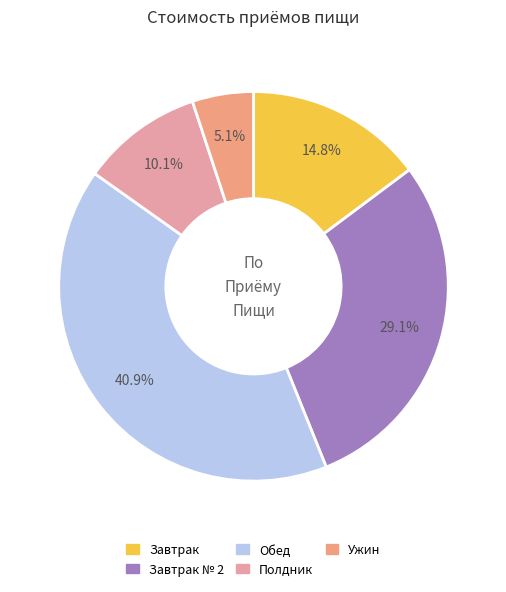

To the nearest percent, what is the difference between the largest and smallest slice percentages?

36%